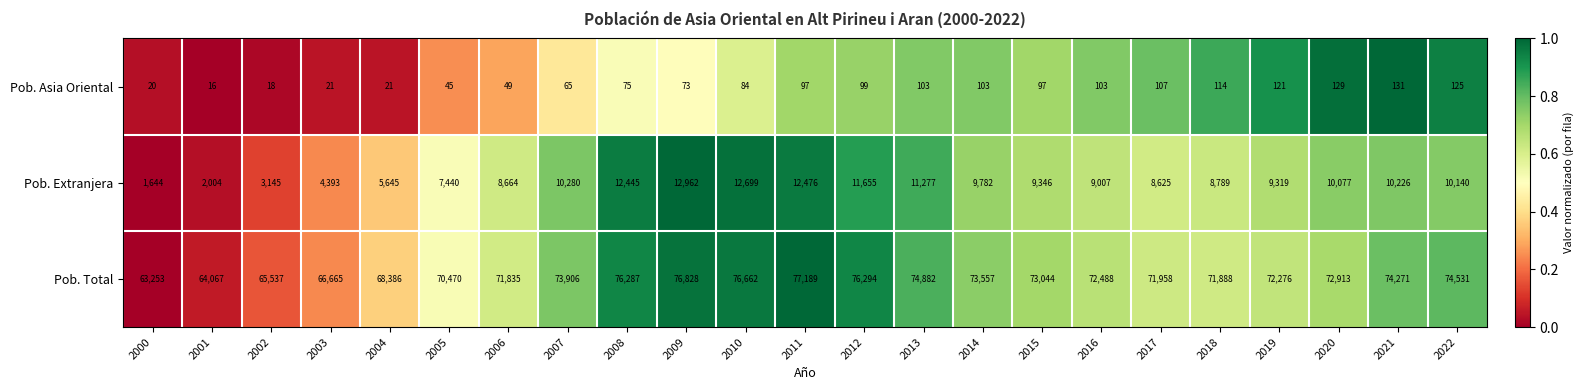

How many data points in Pob. Asia Oriental are less than 97?

11